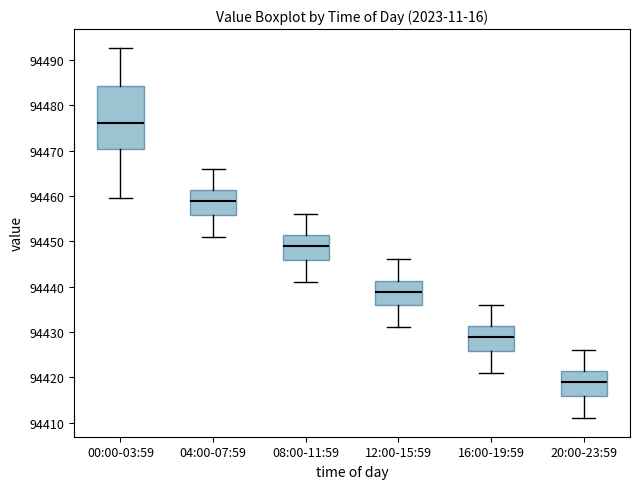

Which box's median line is the lowest?

20:00-23:59